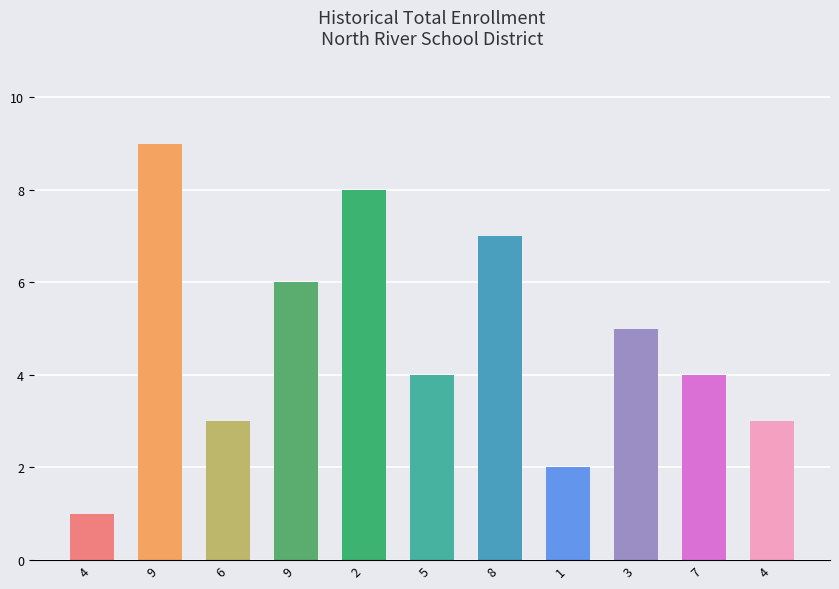

Where is the data nearest to the value 5?

3